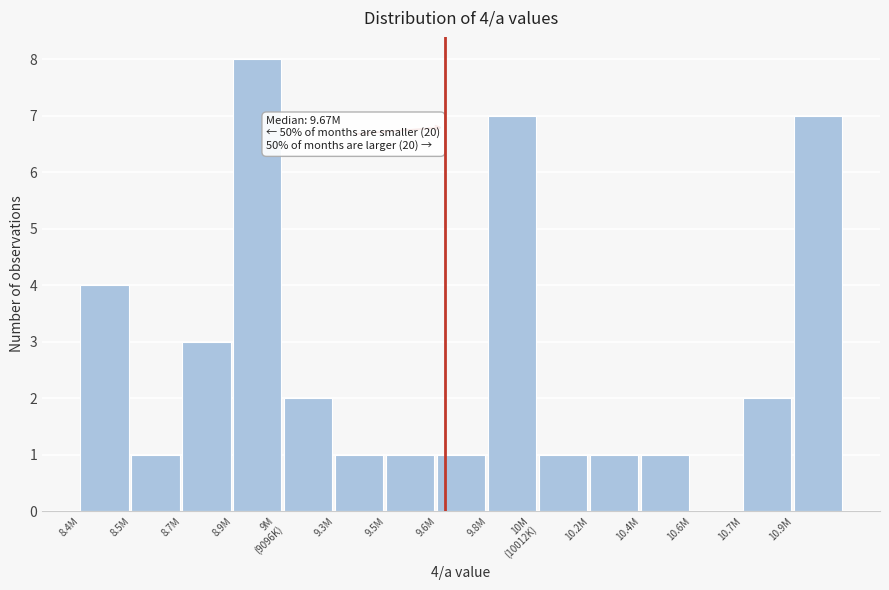

Is it true that the value at 10.7M is 3?

False